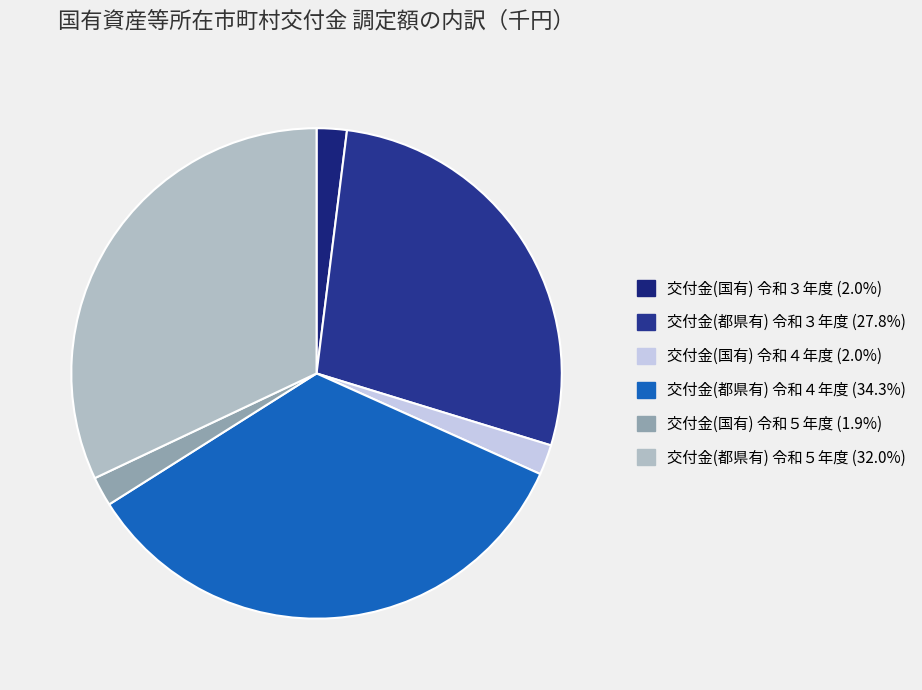

What is the largest slice in the pie chart?

交付金(都県有) 令和４年度